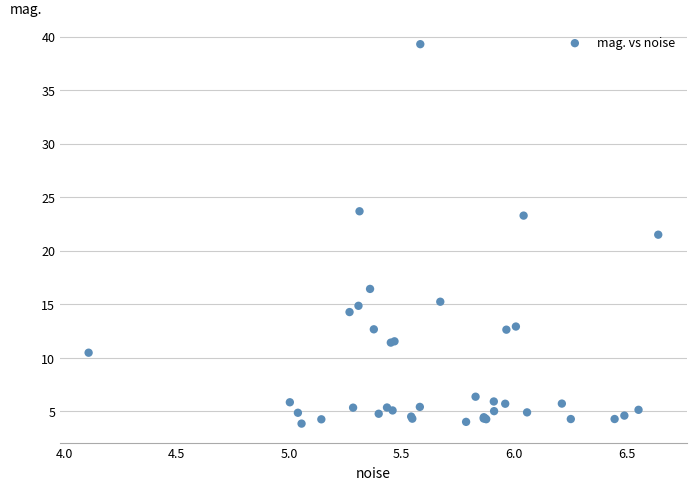

What Y value in the scatter plot is closest to 21?

21.5